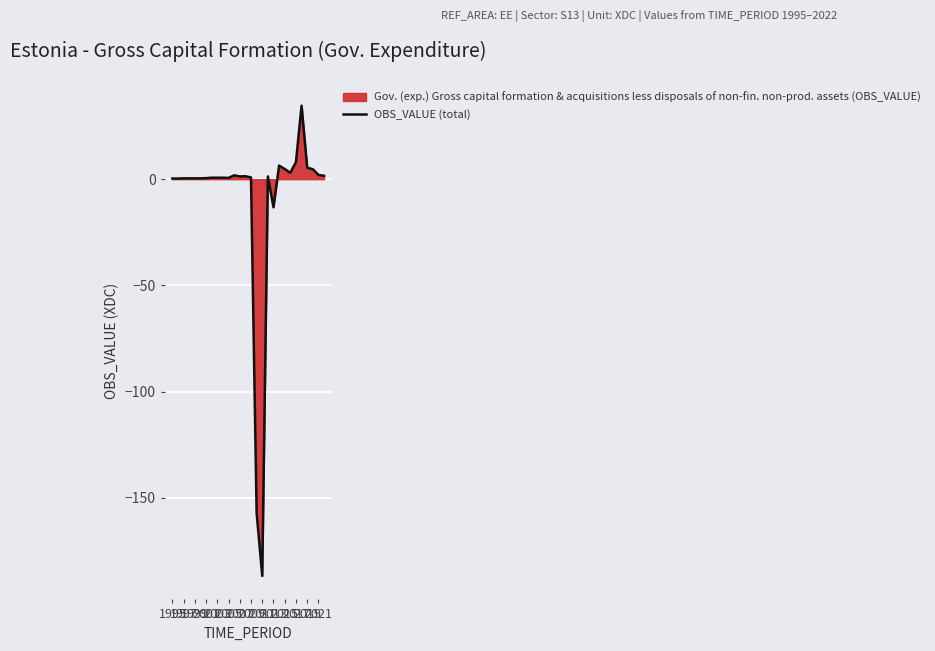

How many positive values are there?

25